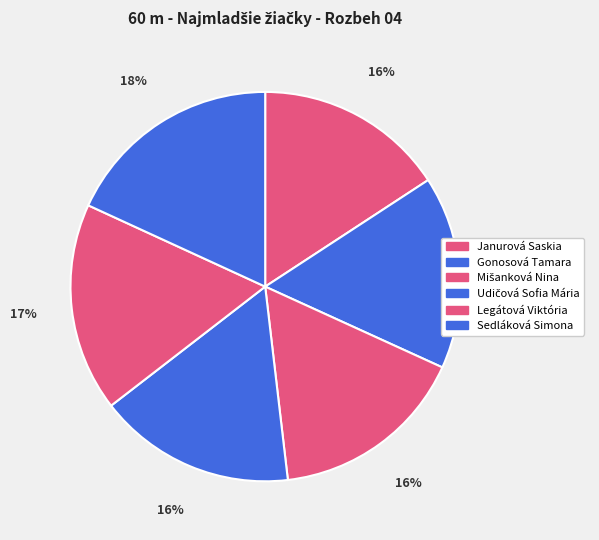

Which has a higher value, Sedláková Simona or Udičová Sofia Mária?

Sedláková Simona